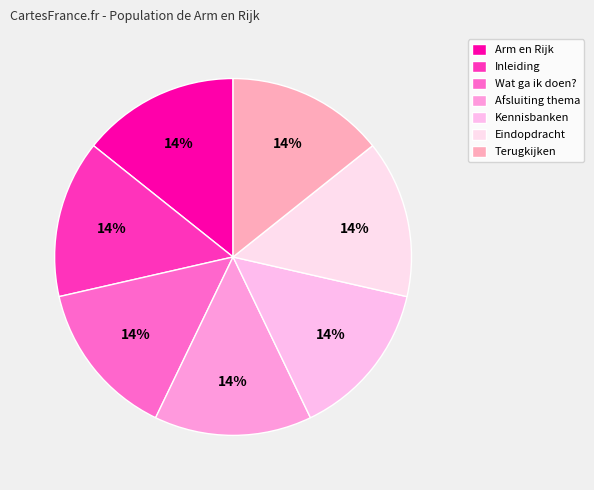

Between Arm en Rijk and Eindopdracht, which is larger?

Eindopdracht